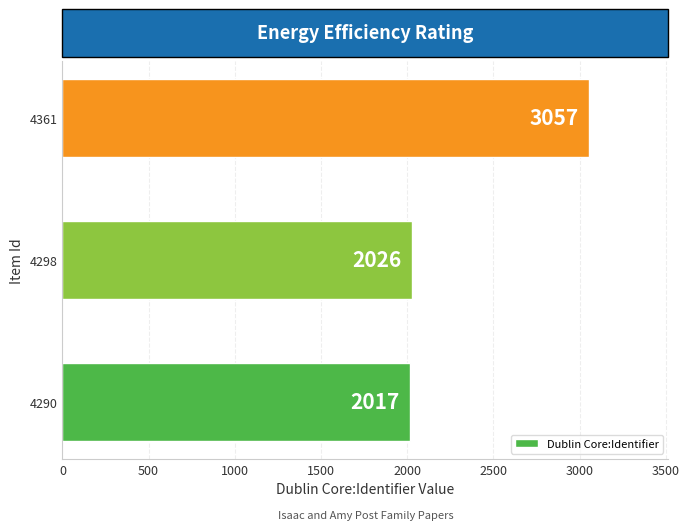

Rank the categories by value from highest to lowest.

4361, 4298, 4290